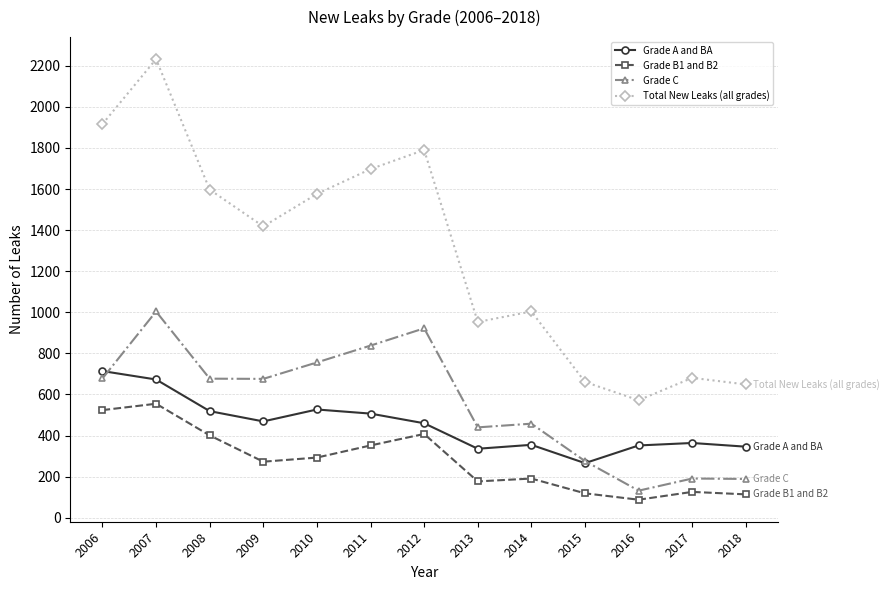

The value of Grade A and BA at 2010 is 304. True or false?

False